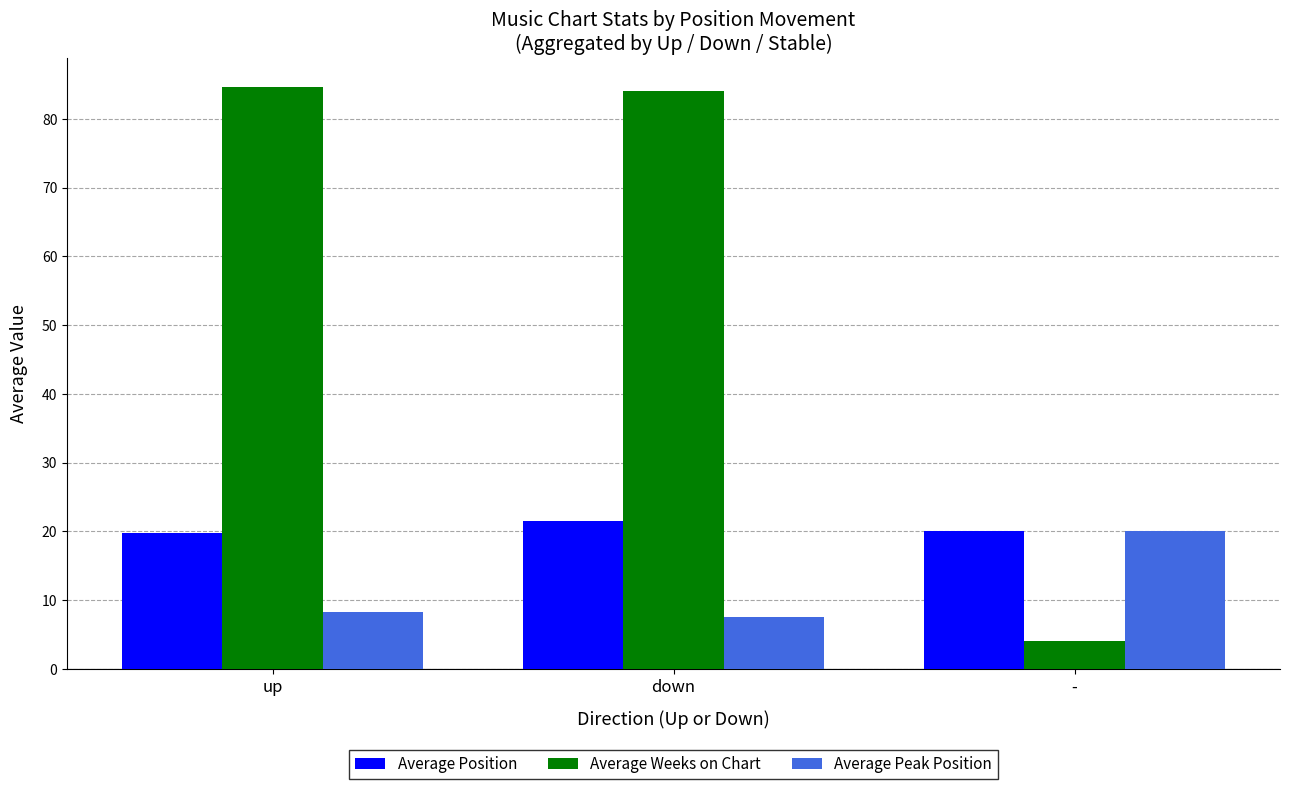

Between up and -, which series saw the biggest shift?

Average Weeks on Chart